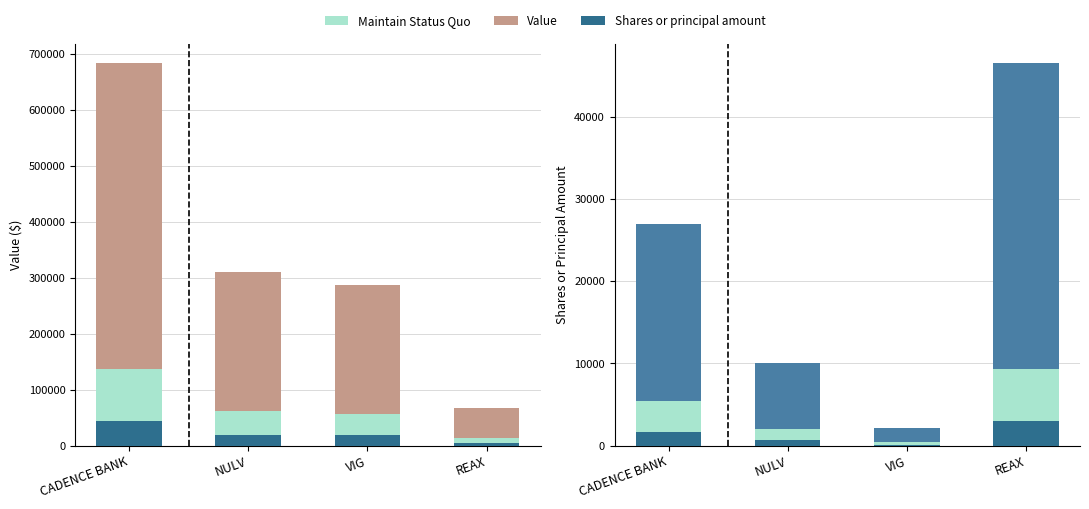

At how many categories does at least one series exceed 181539?

3